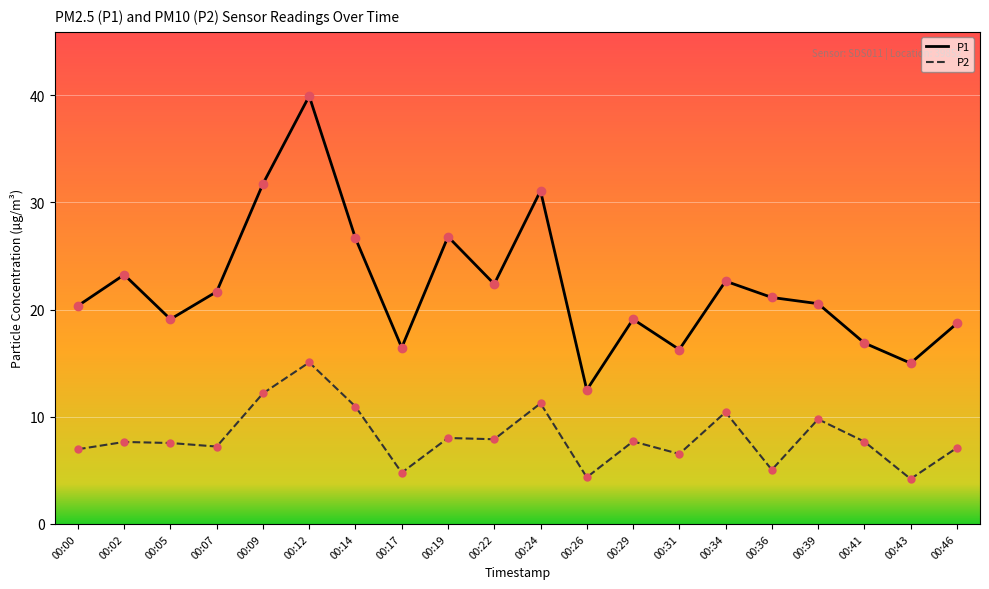

In P2, how many points are lower than both neighbors (excluding endpoints)?

7